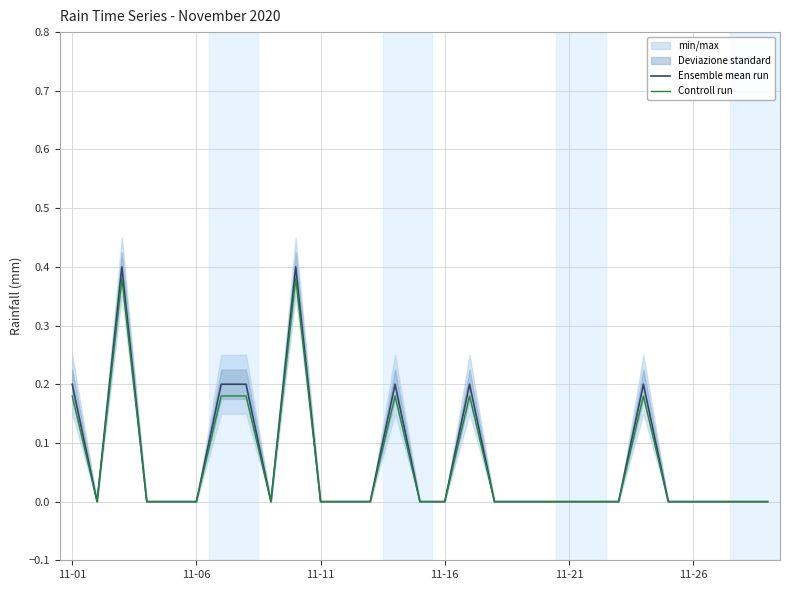

Reading right to left, transcribe all the data shown in this chart.

Ensemble mean run: 0.0	0.0	0.0	0.0	0.0	0.2	0.0	0.0	0.0	0.0	0.0	0.0	0.2	0.0	0.0	0.2	0.0	0.0	0.0	0.4	0.0	0.2	0.2	0.0	0.0	0.0	0.4	0.0	0.2
Controll run: 0.0	0.0	0.0	0.0	0.0	0.2	0.0	0.0	0.0	0.0	0.0	0.0	0.2	0.0	0.0	0.2	0.0	0.0	0.0	0.4	0.0	0.2	0.2	0.0	0.0	0.0	0.4	0.0	0.2